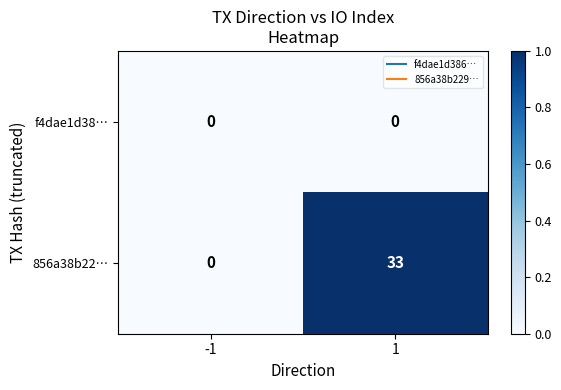

What is the spread (max minus min) of values at 1?

33